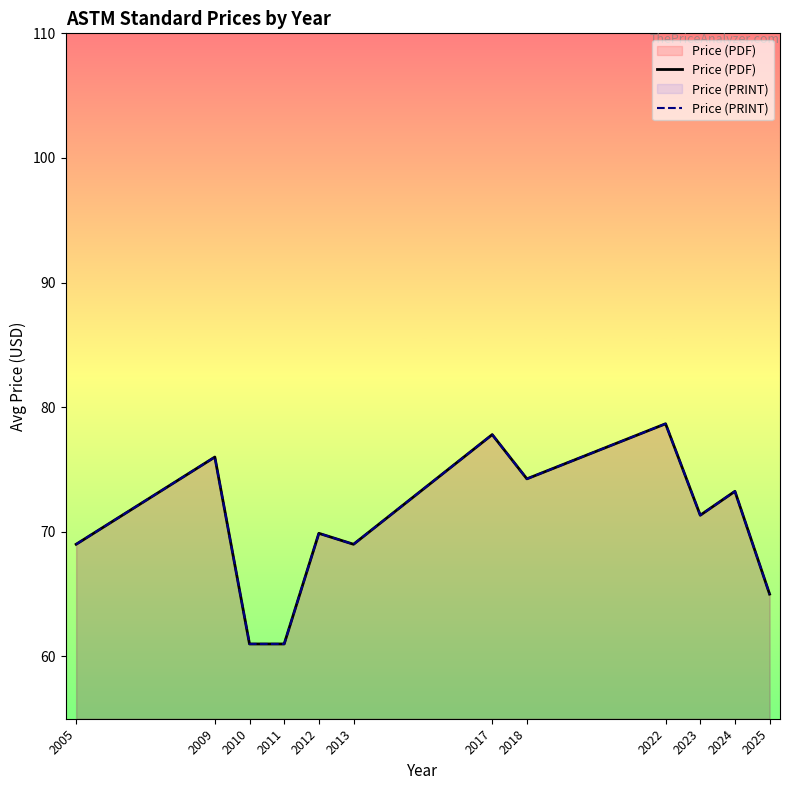

What is the value of the Price (PRINT) point at the 4th from the left?

61.0